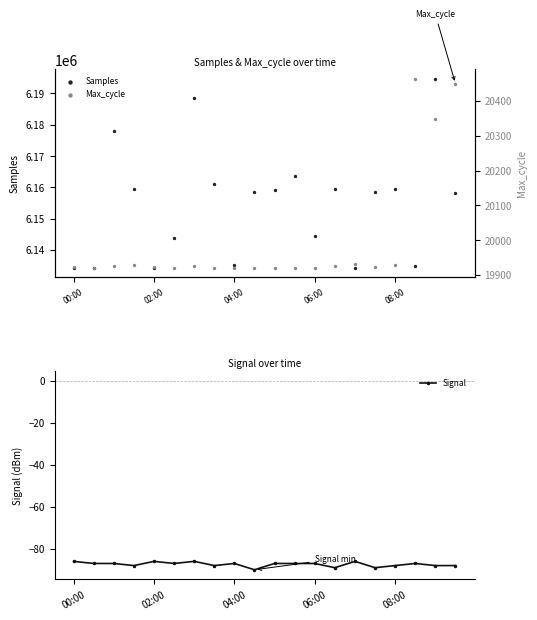

What is the maximum value for Signal?

-86